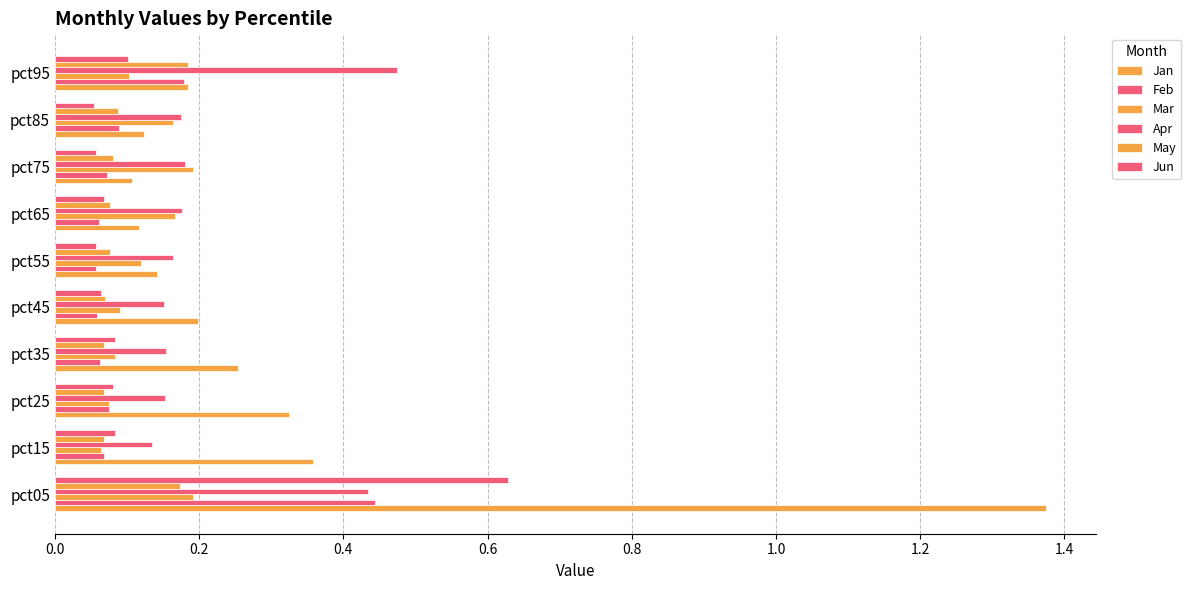

How many data points does each series have?

10